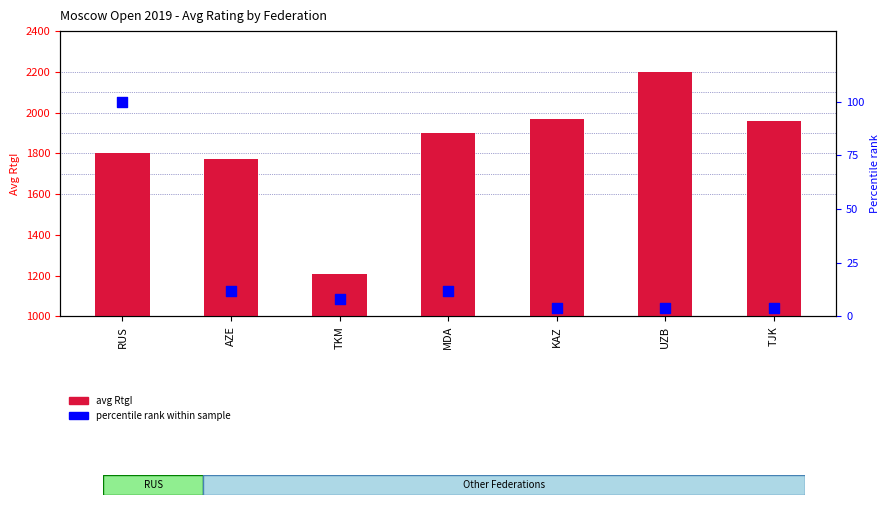

What is the total value across all series at UZB?

2202